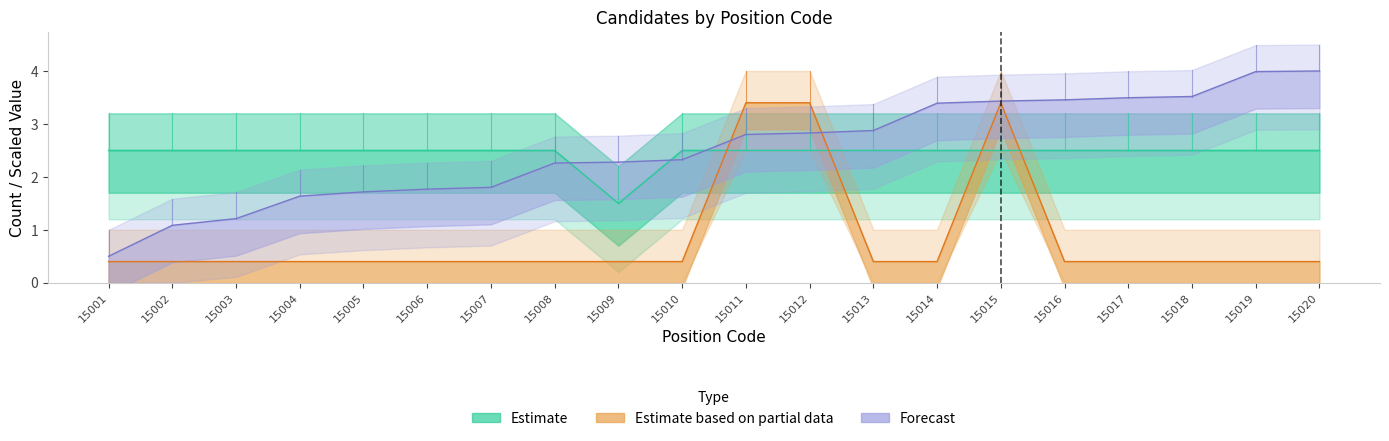

True or false: Estimate based on partial data and Estimate cross at least once.

True